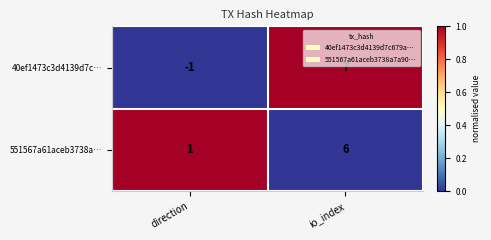

True or false: 40ef1473c3d4139d7c… has a value of 12 at io_index.

False